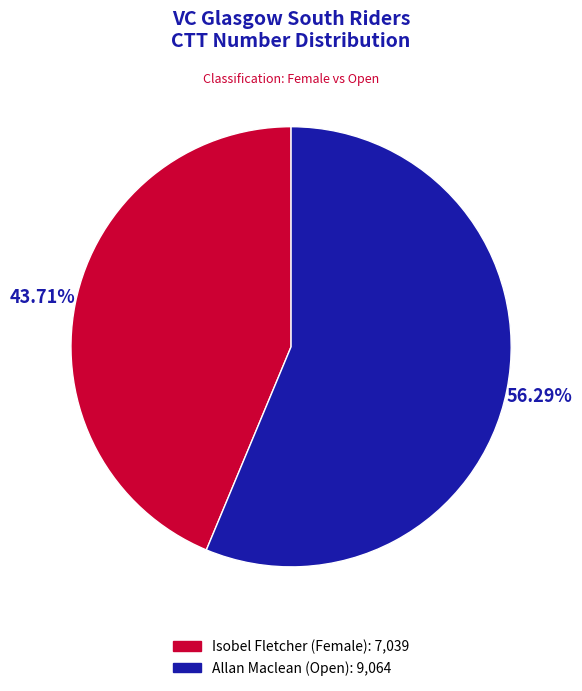

Is Allan Maclean the majority of the pie?

Yes